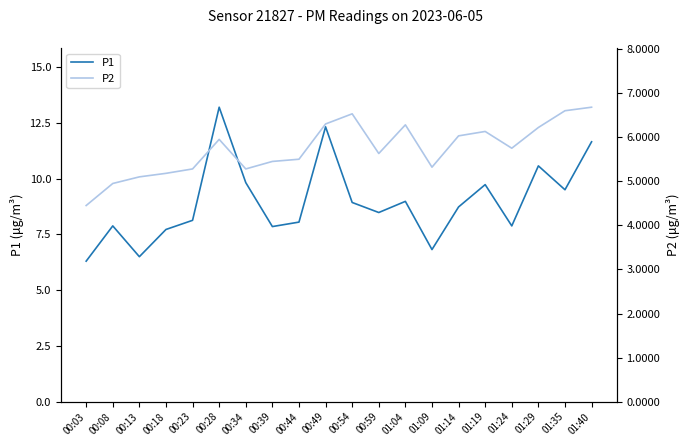

What is the label of the 16th point from the left?

01:19